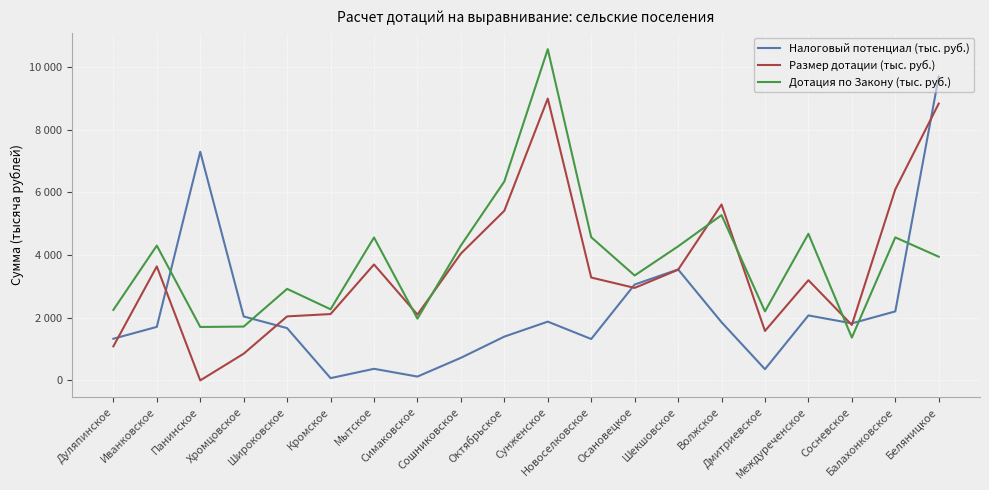

What is the total value across all series at Панинское?

9003.6